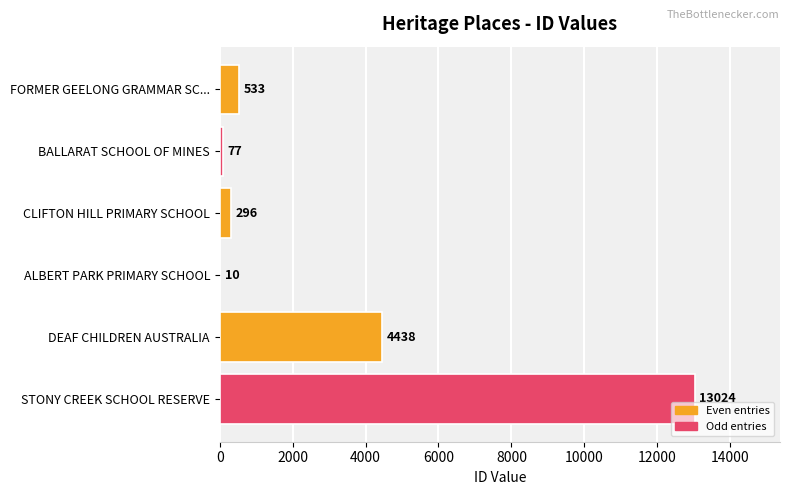

What is the sum of all values?

18378